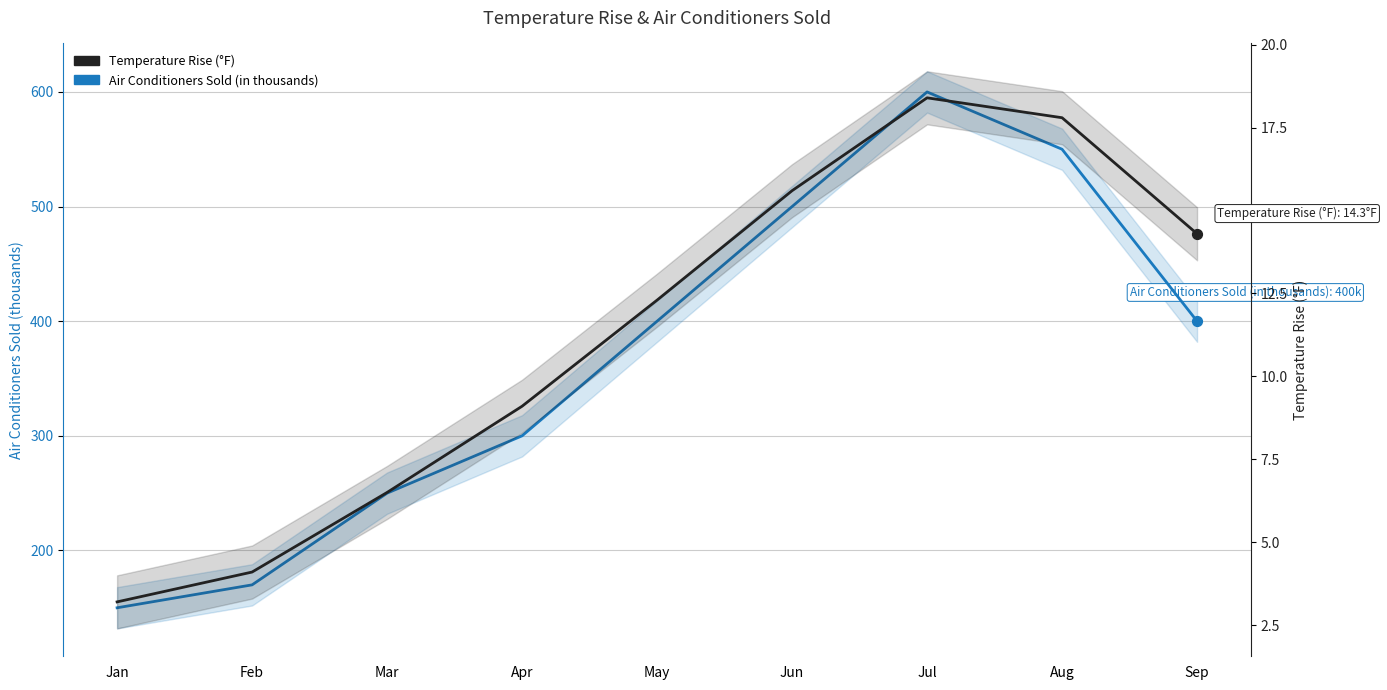

What are all the series names shown in the legend?

Air Conditioners Sold (in thousands), Temperature Rise (°F)